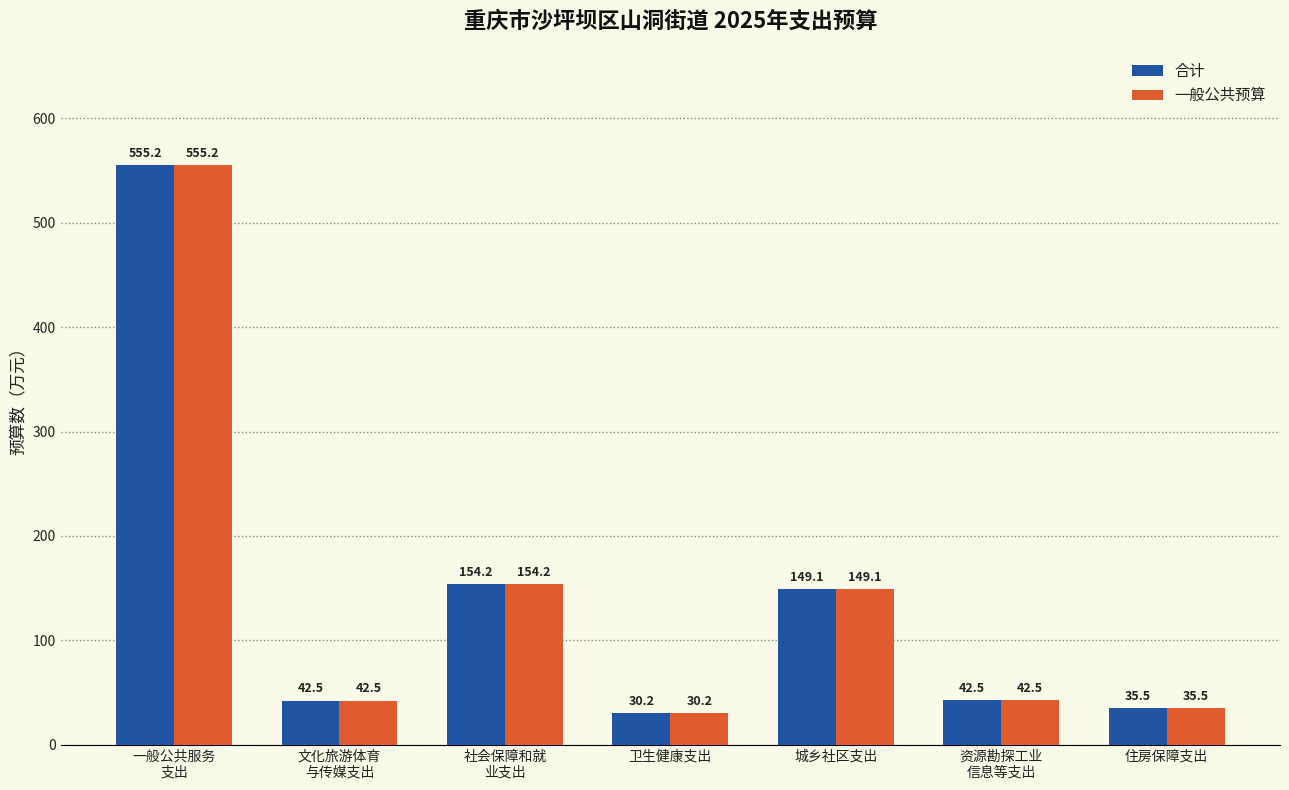

What is the difference between the maximum and minimum values in the 合计 series?

525.0